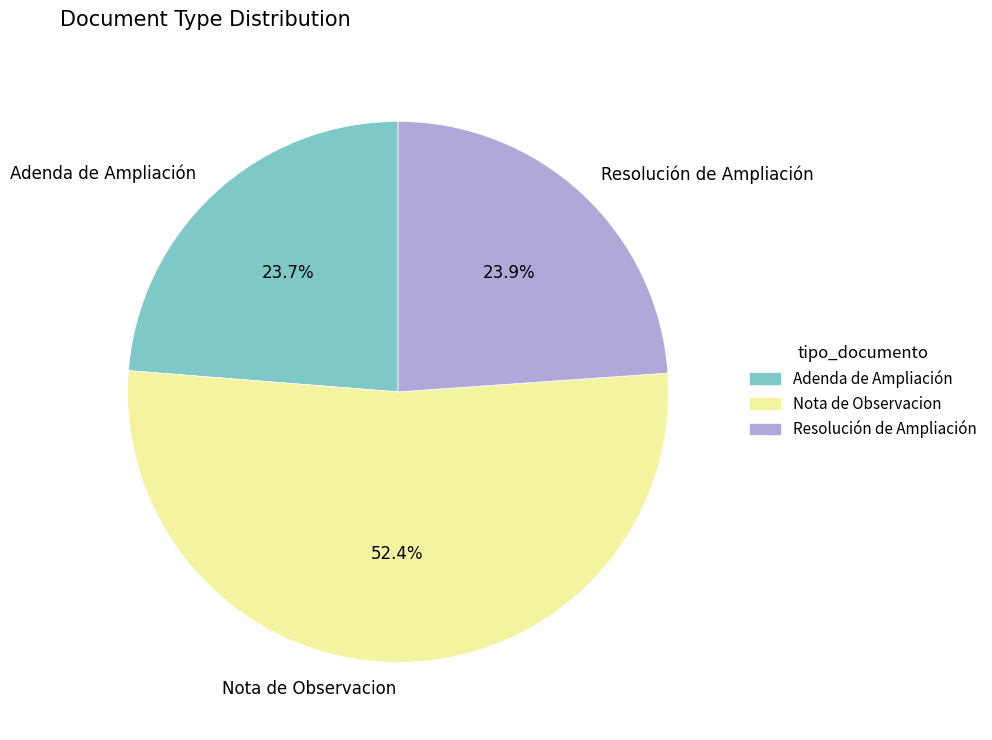

What percentage is the Resolución de Ampliación slice, to the nearest percent?

24%